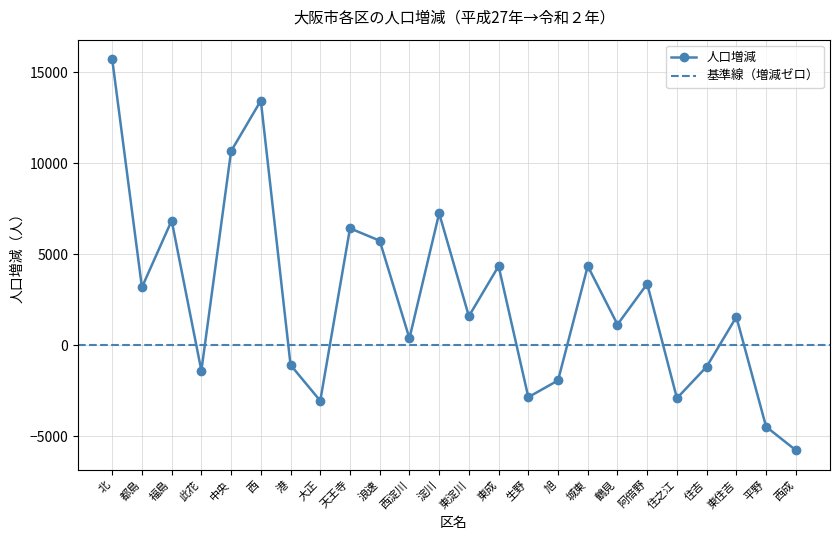

Count the number of values greater than 1590.

11